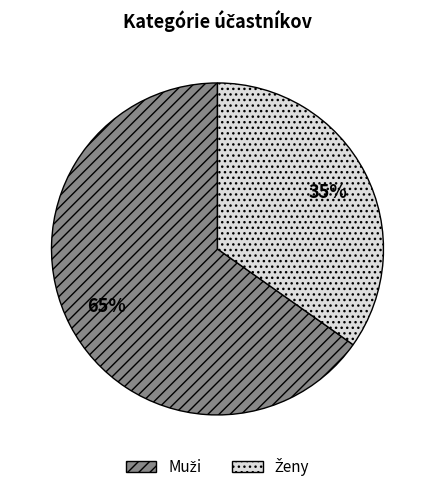

To the nearest percent, what is the difference between the largest and smallest slice percentages?

30%